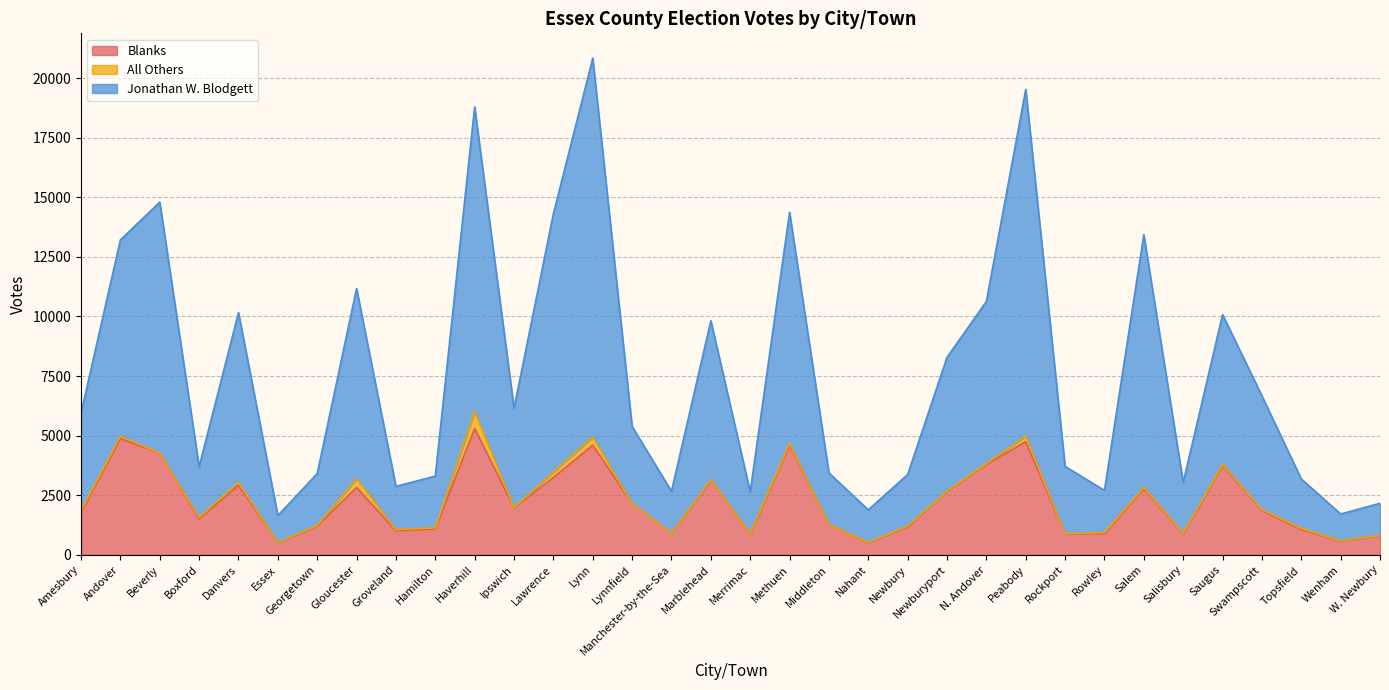

At which label does Jonathan W. Blodgett reach its peak?

Lynn